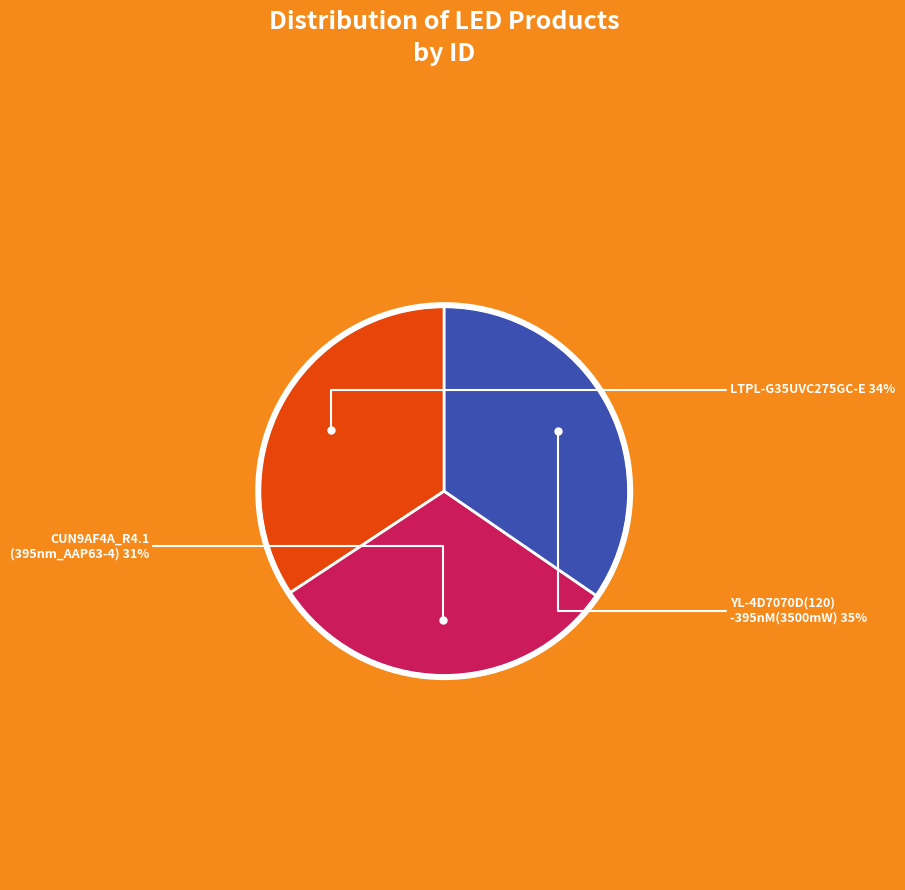

To the nearest percent, what is the average slice percentage?

33%